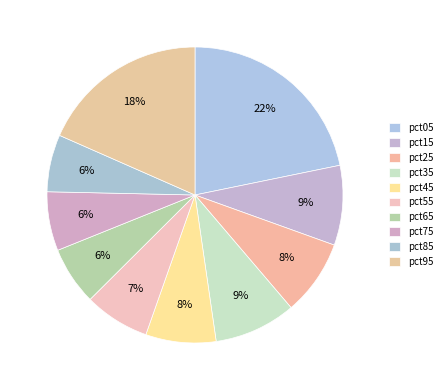

How many slices are in this pie chart?

10